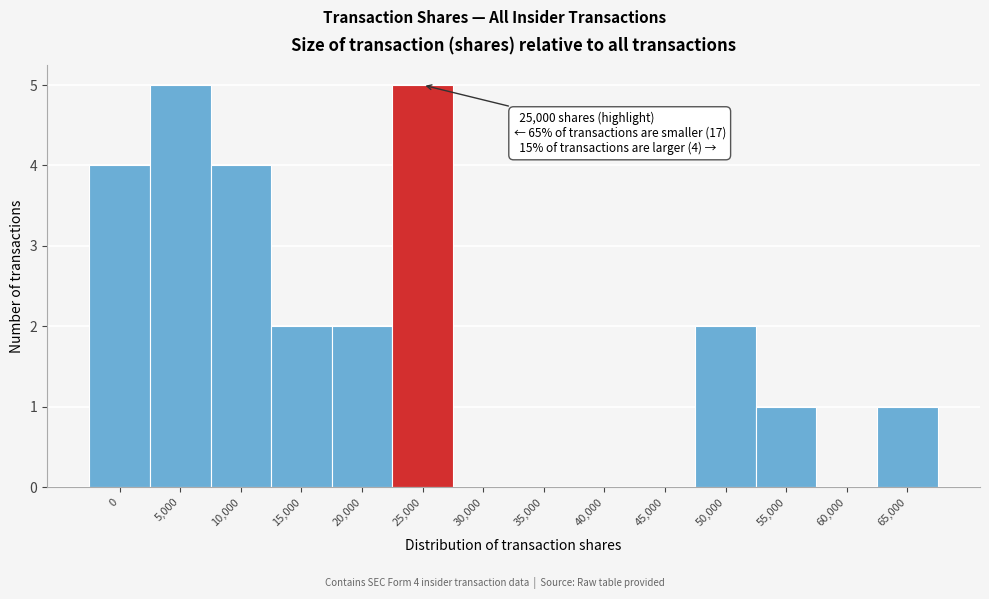

Reading left to right, transcribe all the data shown in this chart.

0=4	5,000=5	10,000=4	15,000=2	20,000=2	25,000=5	30,000=0	35,000=0	40,000=0	45,000=0	50,000=2	55,000=1	60,000=0	65,000=1